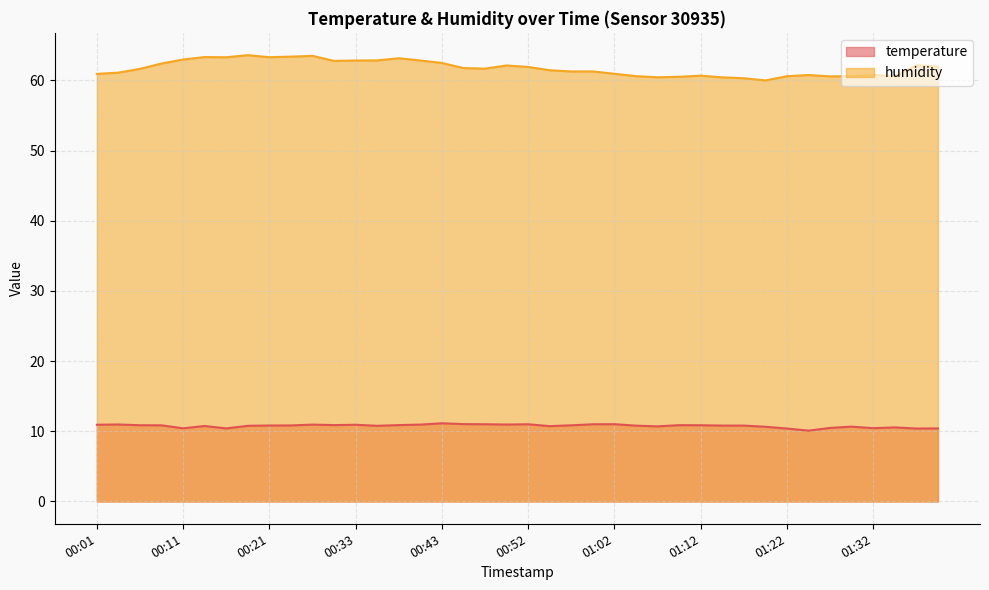

Is it true that humidity equals 32.4 at 01:05?

False